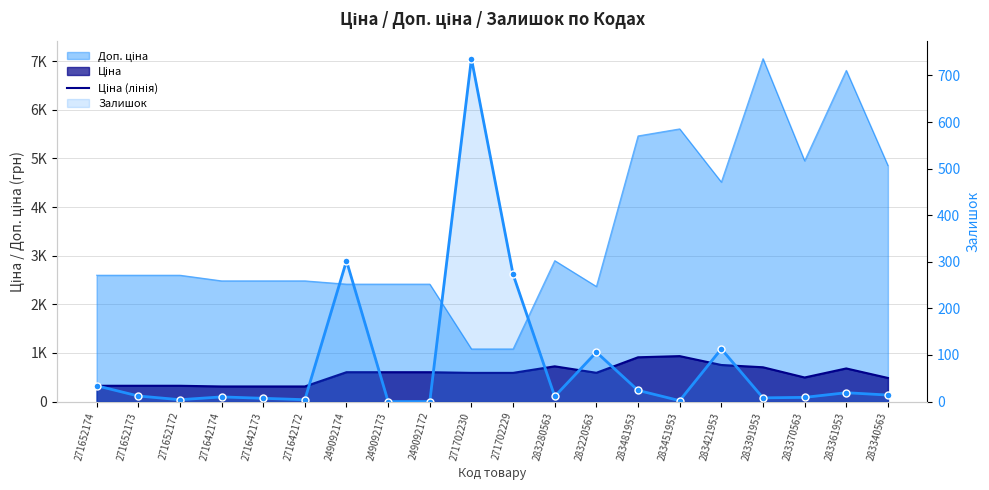

Where is the first local maximum for Ціна (лінія)?

283280563